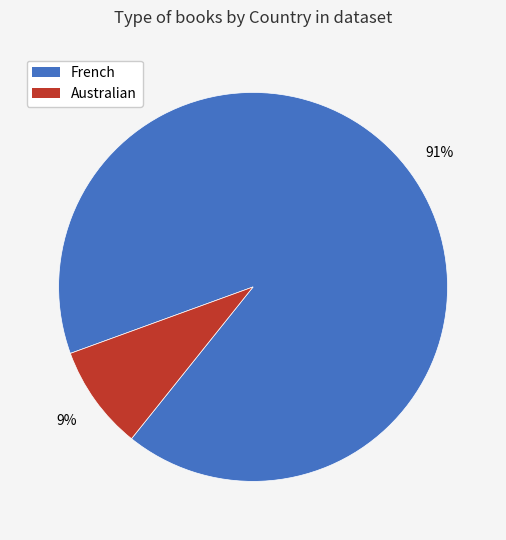

Is there a majority slice in this chart?

Yes